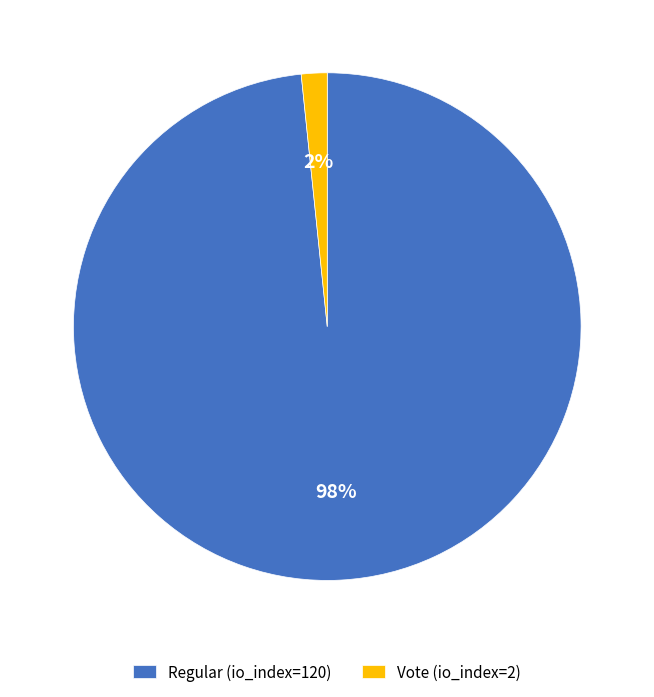

To the nearest percent, what percentage of the pie is Vote (io_index=2)?

2%